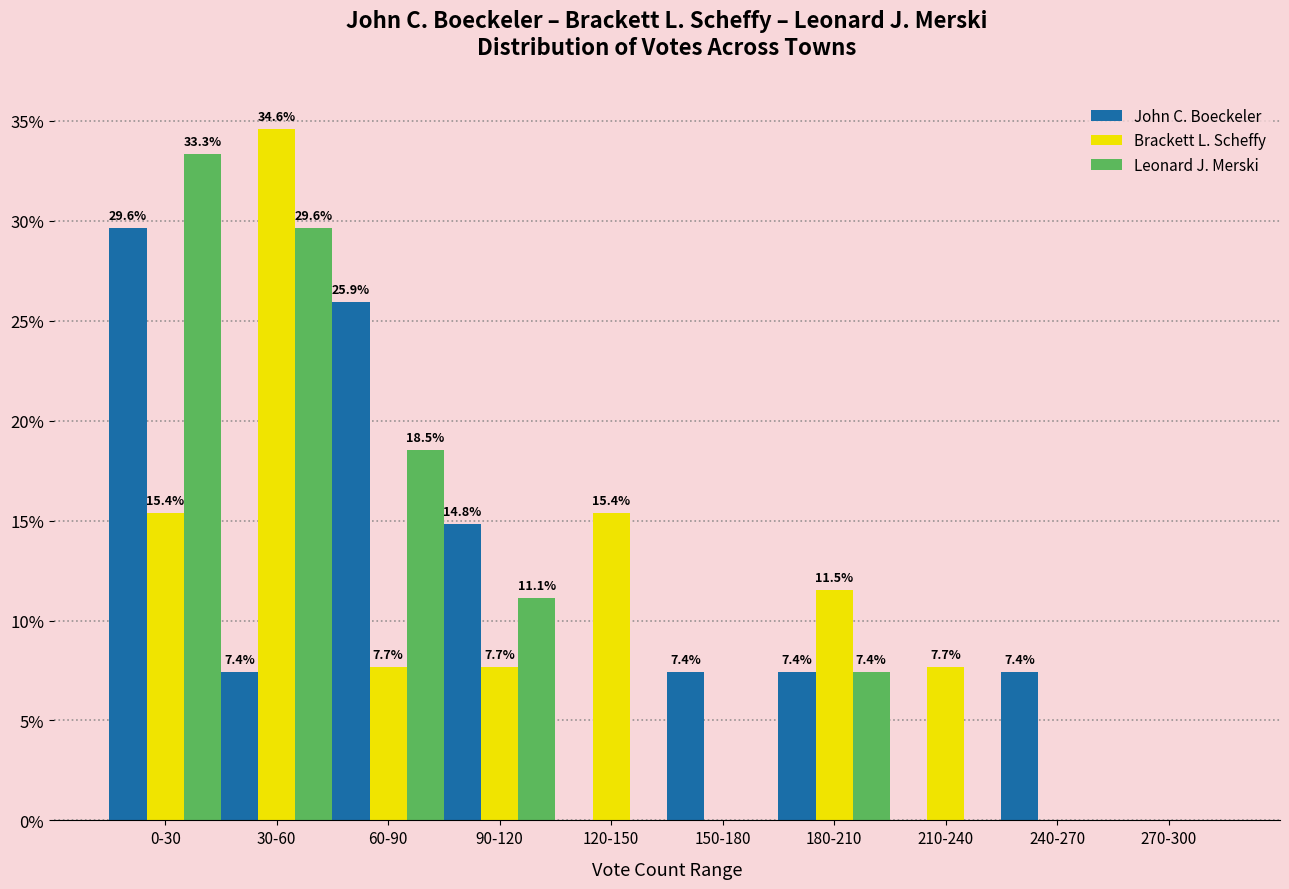

Reading right to left, extract all data points from this chart.

John C. Boeckeler: 270-300=0.0	240-270=7.4	210-240=0.0	180-210=7.4	150-180=7.4	120-150=0.0	90-120=14.8	60-90=25.9	30-60=7.4	0-30=29.6
Brackett L. Scheffy: 270-300=0.0	240-270=0.0	210-240=7.7	180-210=11.5	150-180=0.0	120-150=15.4	90-120=7.7	60-90=7.7	30-60=34.6	0-30=15.4
Leonard J. Merski: 270-300=0.0	240-270=0.0	210-240=0.0	180-210=7.4	150-180=0.0	120-150=0.0	90-120=11.1	60-90=18.5	30-60=29.6	0-30=33.3